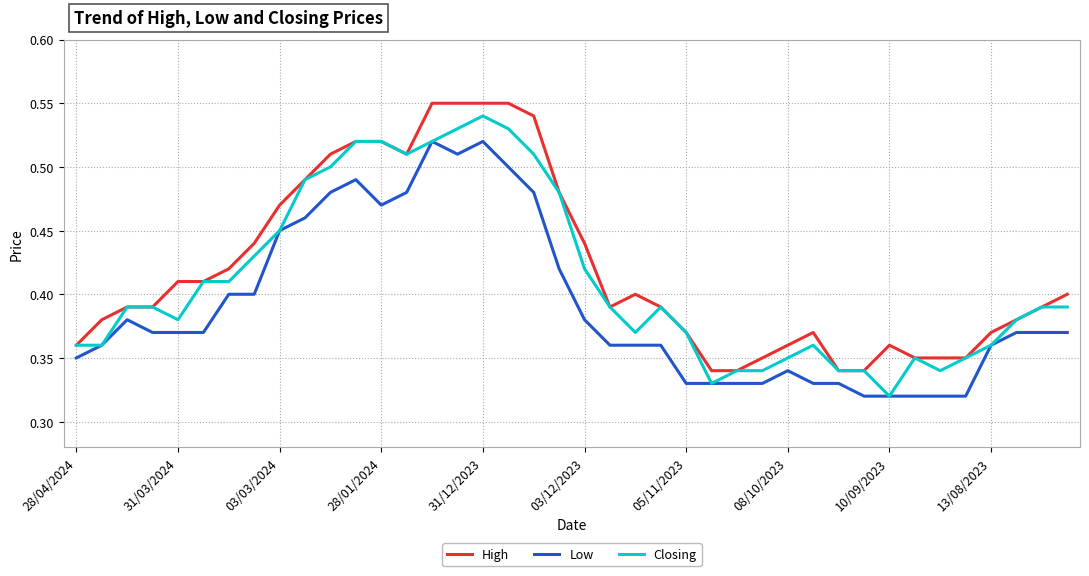

List the series in order of their overall mean, lowest first.

Low, Closing, High